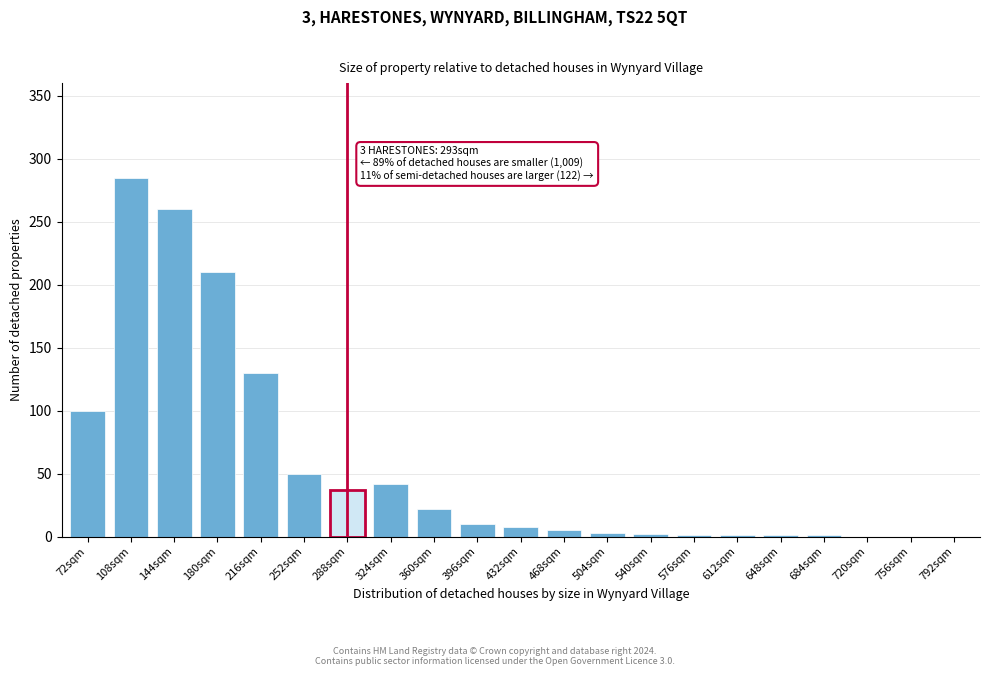

What is the maximum value shown in the chart?

285